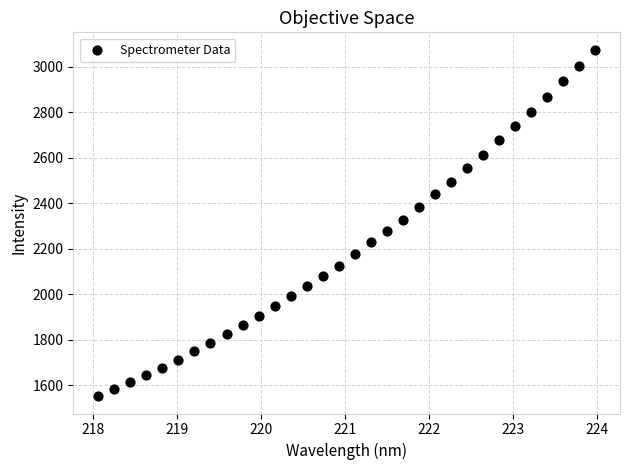

What is the range of X values (max minus min)?

5.9